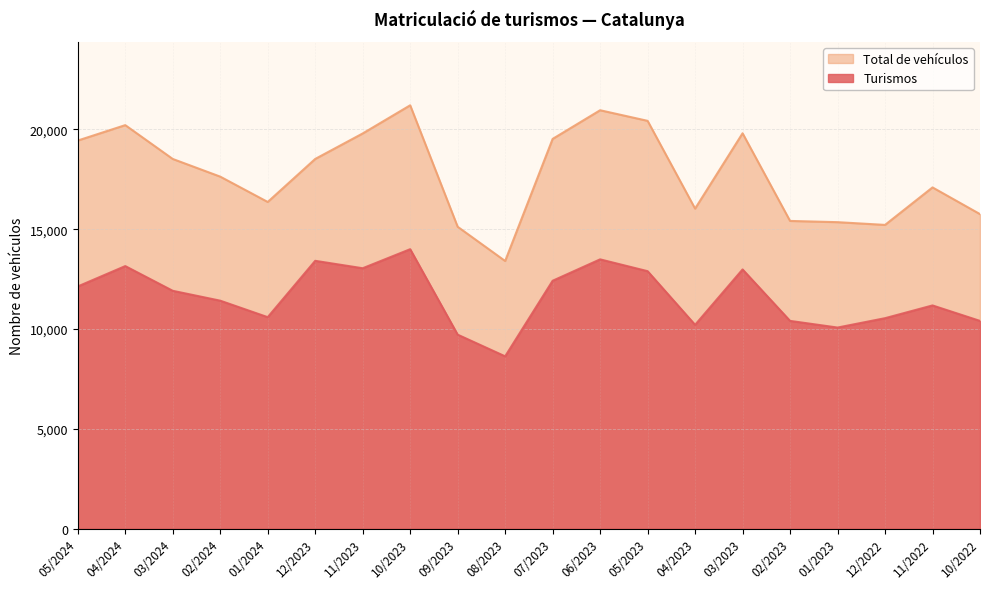

What are all the series names shown in the legend?

Total de vehículos, Turismos